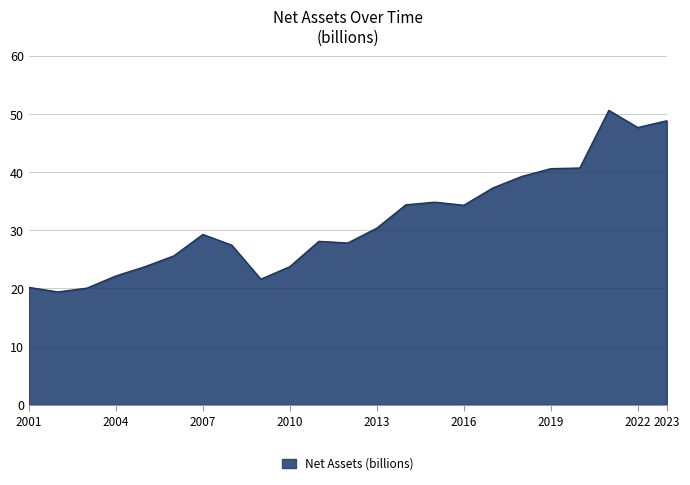

What is the greatest value displayed?

50.6